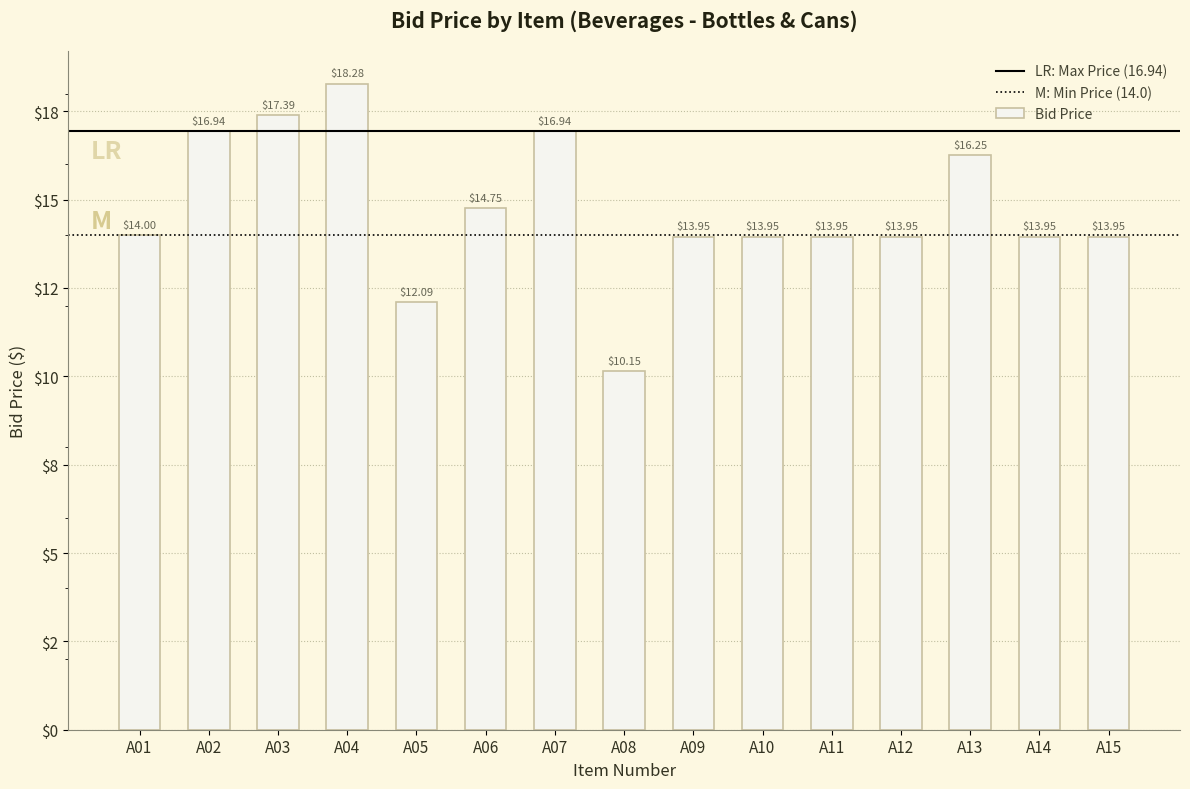

At which category does the chart reach its peak across all series?

A04